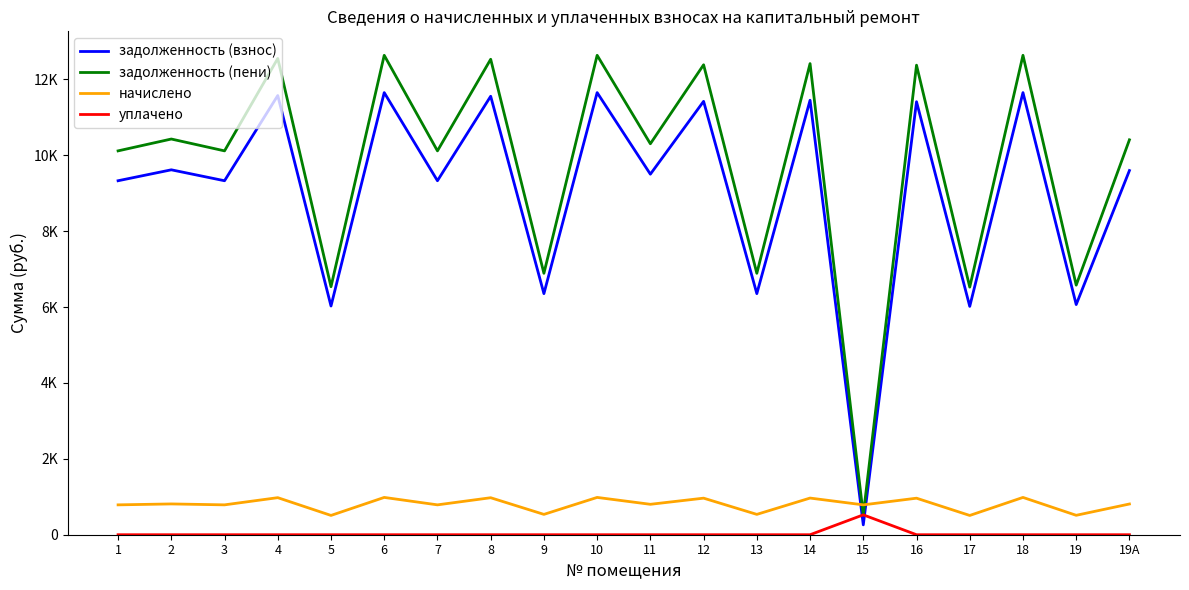

Does the chart have visible grid lines?

No